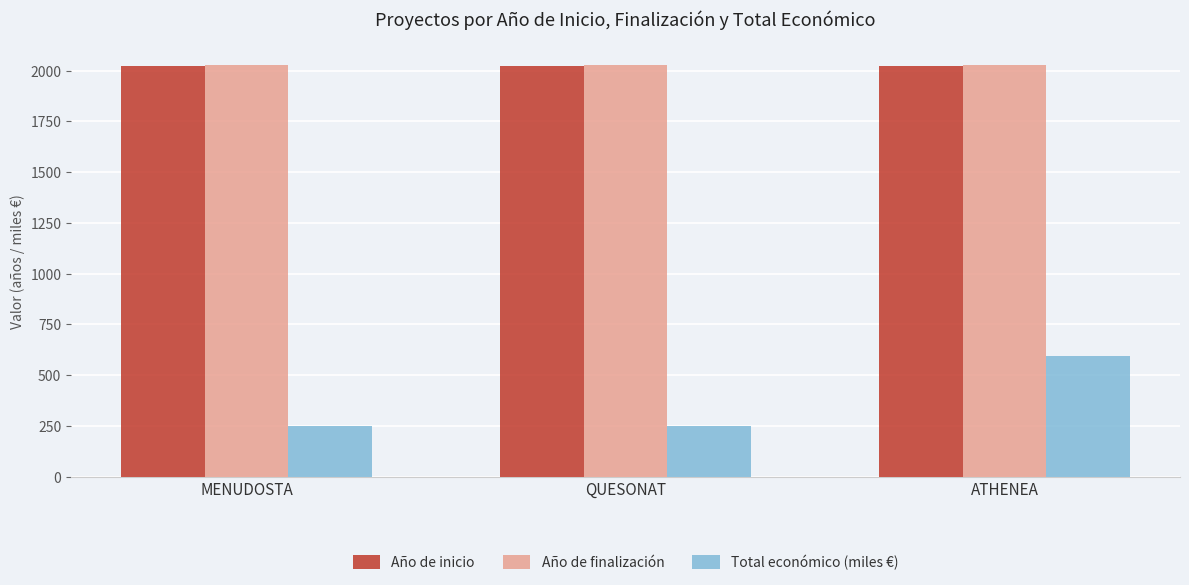

What is the greatest value displayed?

2027.0